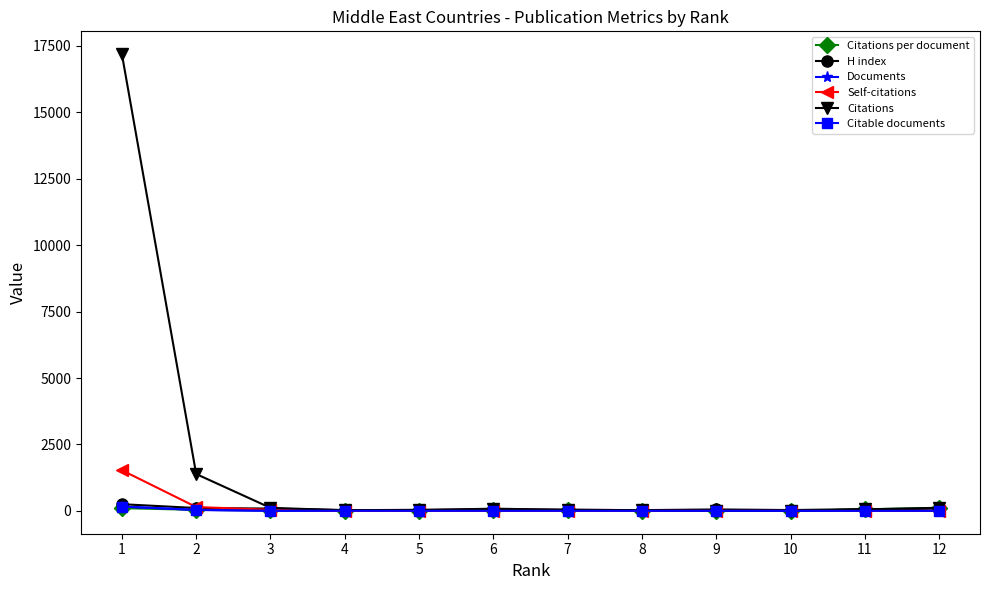

Which series has the largest total across all categories?

Citations